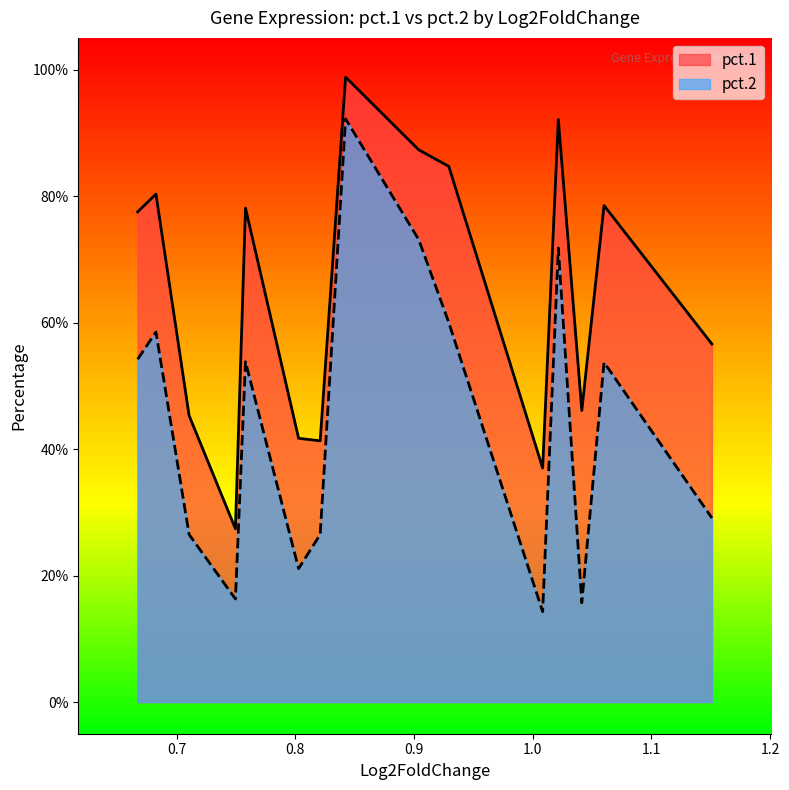

How many data points does each series have?

15